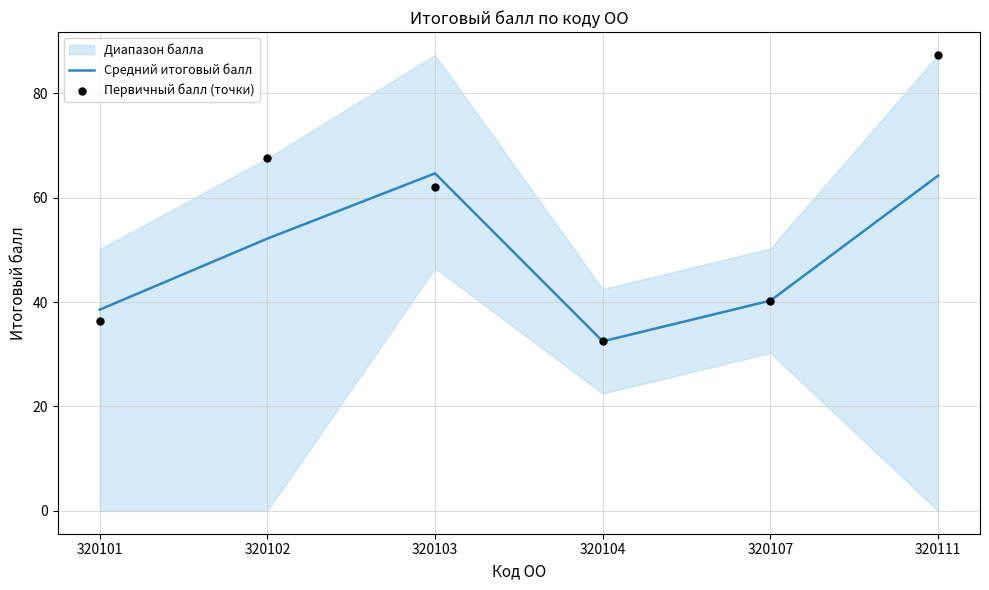

Which series contains the highest Y value?

Первичный балл (точки)